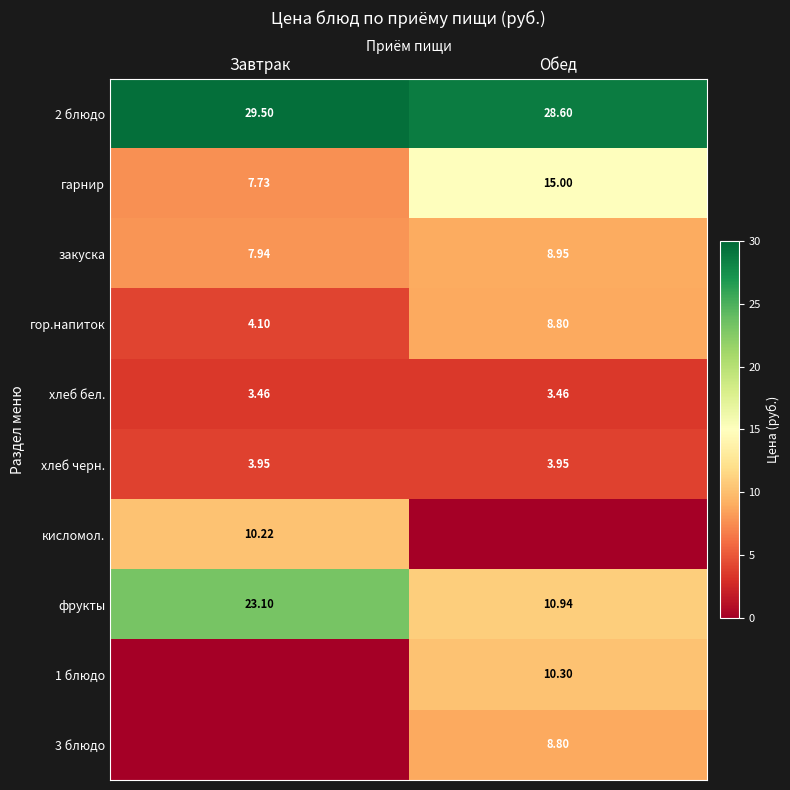

At which category is the sum across all series the highest?

Обед